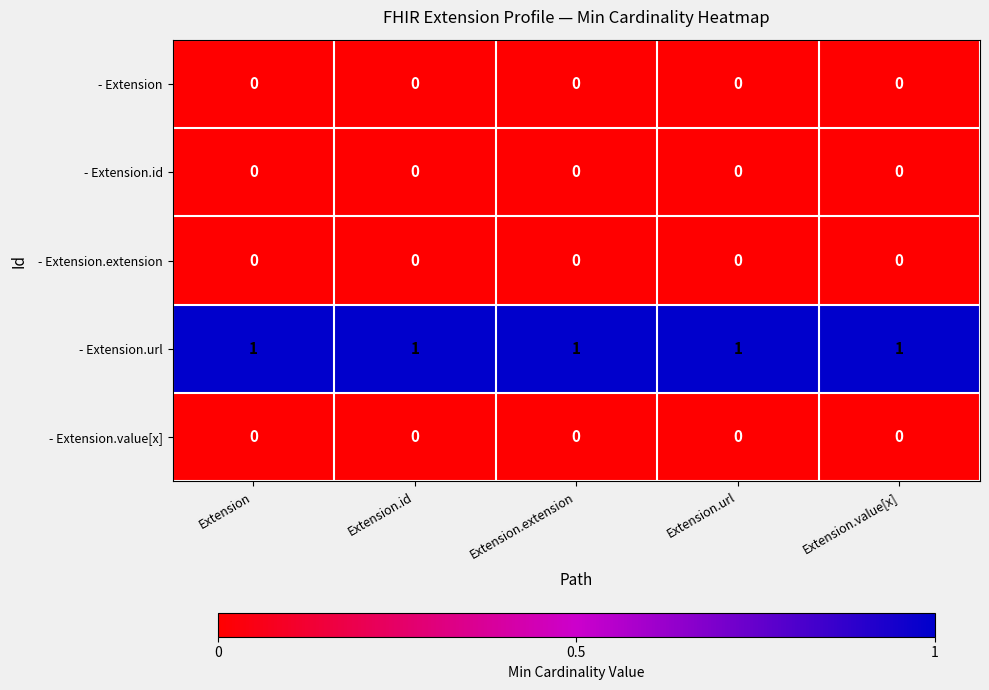

At how many categories does at least one series exceed 0?

5